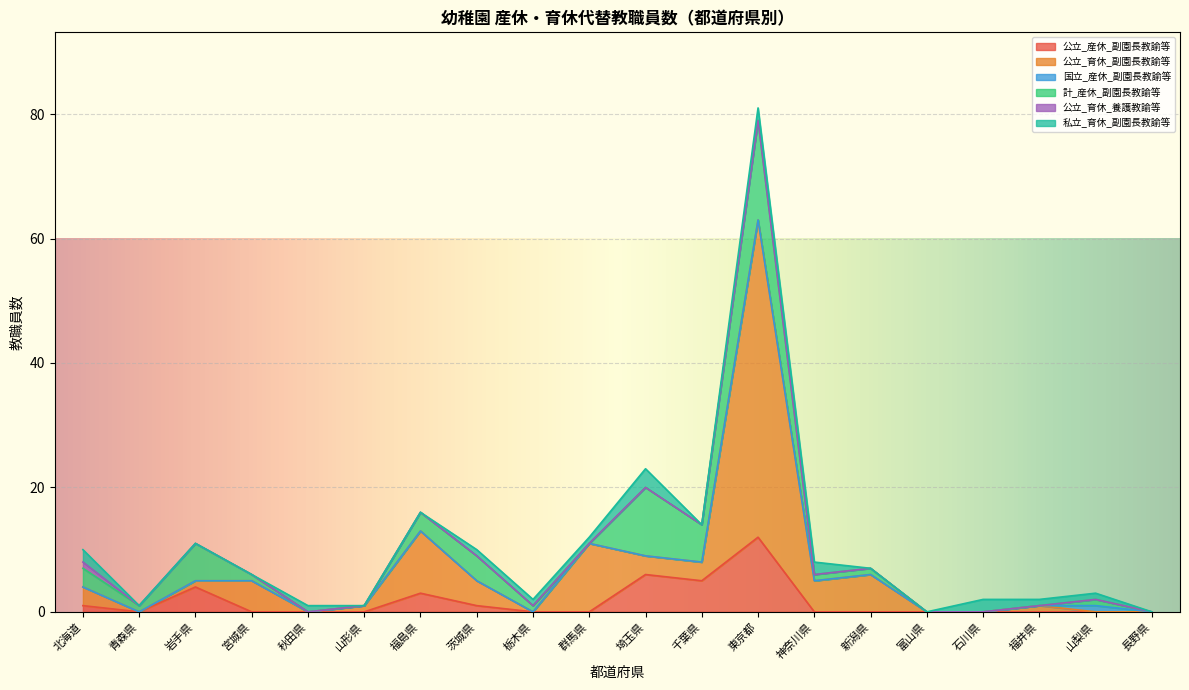

Reading left to right, transcribe all the data shown in this chart.

公立_産休_副園長教諭等: 北海道=1	青森県=0	岩手県=4	宮城県=0	秋田県=0	山形県=0	福島県=3	茨城県=1	栃木県=0	群馬県=0	埼玉県=6	千葉県=5	東京都=12	神奈川県=0	新潟県=0	富山県=0	石川県=0	福井県=0	山梨県=0	長野県=0
公立_育休_副園長教諭等: 北海道=3	青森県=0	岩手県=1	宮城県=5	秋田県=0	山形県=1	福島県=10	茨城県=4	栃木県=0	群馬県=11	埼玉県=3	千葉県=3	東京都=51	神奈川県=5	新潟県=6	富山県=0	石川県=0	福井県=1	山梨県=0	長野県=0
国立_産休_副園長教諭等: 北海道=0	青森県=0	岩手県=0	宮城県=0	秋田県=0	山形県=0	福島県=0	茨城県=0	栃木県=0	群馬県=0	埼玉県=0	千葉県=0	東京都=0	神奈川県=0	新潟県=0	富山県=0	石川県=0	福井県=0	山梨県=1	長野県=0
計_産休_副園長教諭等: 北海道=3	青森県=1	岩手県=6	宮城県=1	秋田県=0	山形県=0	福島県=3	茨城県=4	栃木県=1	群馬県=0	埼玉県=11	千葉県=6	東京都=16	神奈川県=1	新潟県=1	富山県=0	石川県=0	福井県=0	山梨県=1	長野県=0
公立_育休_養護教諭等: 北海道=1	青森県=0	岩手県=0	宮城県=0	秋田県=0	山形県=0	福島県=0	茨城県=0	栃木県=0	群馬県=0	埼玉県=0	千葉県=0	東京都=0	神奈川県=0	新潟県=0	富山県=0	石川県=0	福井県=0	山梨県=0	長野県=0
私立_育休_副園長教諭等: 北海道=2	青森県=0	岩手県=0	宮城県=0	秋田県=1	山形県=0	福島県=0	茨城県=1	栃木県=1	群馬県=1	埼玉県=3	千葉県=0	東京都=2	神奈川県=2	新潟県=0	富山県=0	石川県=2	福井県=1	山梨県=1	長野県=0